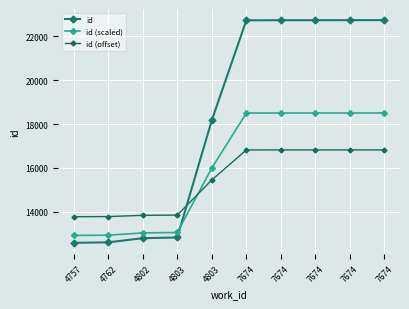

Is it true that id equals 30763.1 at 7674?

False